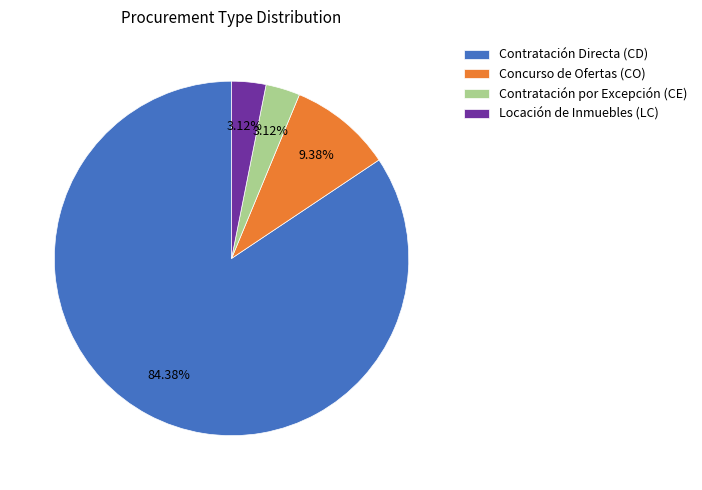

The Locación de Inmuebles (LC) slice represents 3% of the pie. True or false?

True